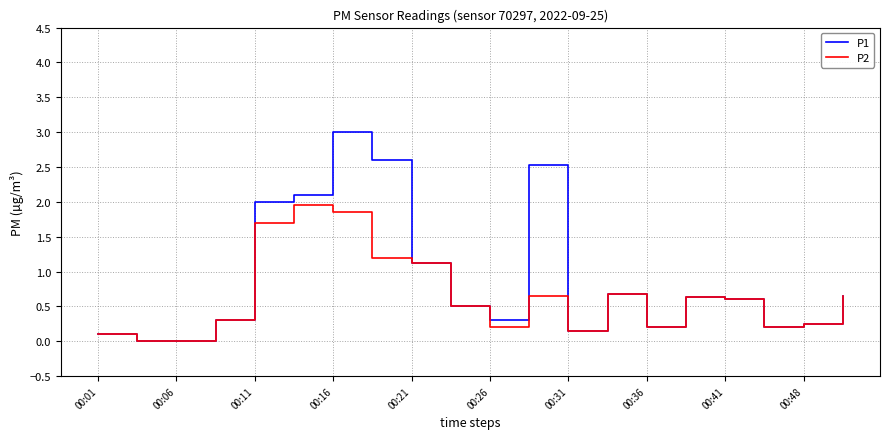

Which series has the largest range (max minus min)?

P1